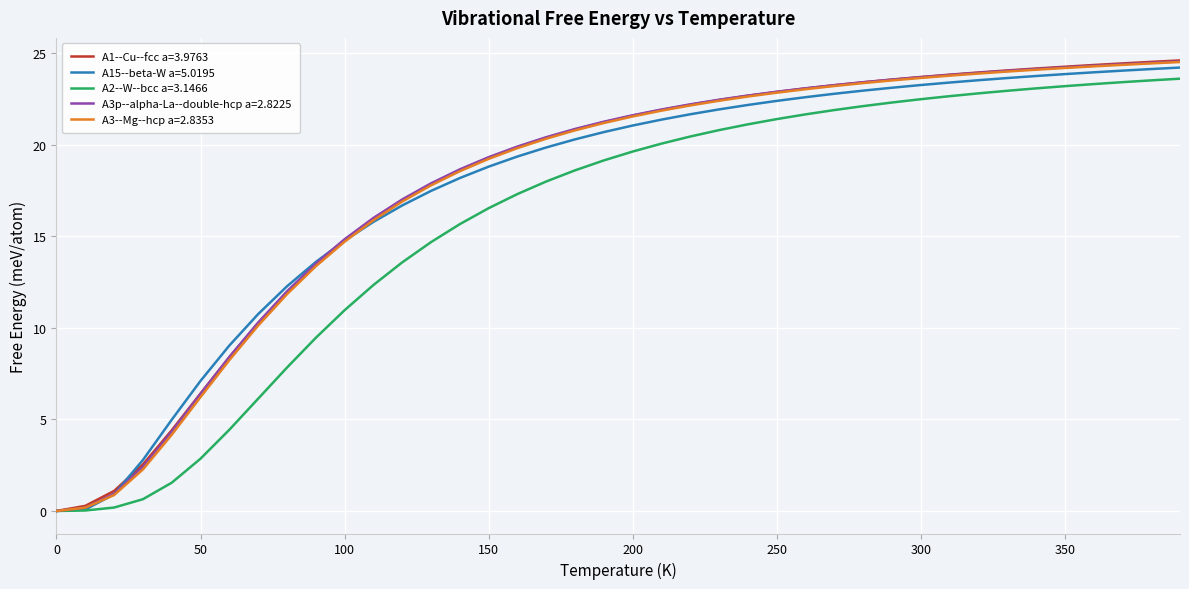

What is the greatest value displayed?

24.6